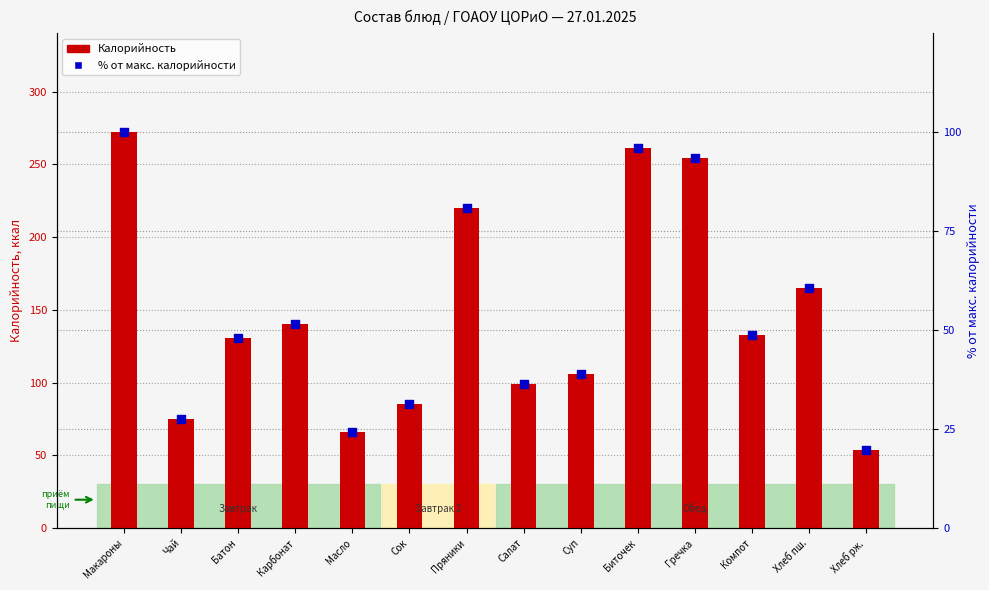

Which series reaches the minimum Y coordinate?

% от макс. калорийности